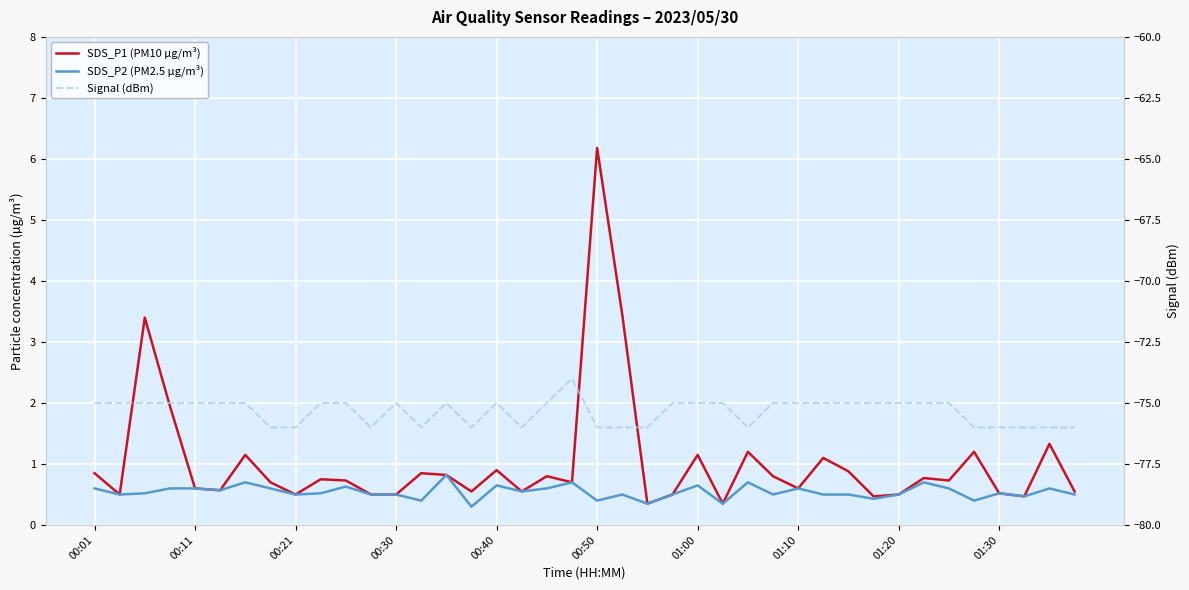

Which series has the largest total across all categories?

SDS_P1 (PM10 µg/m³)